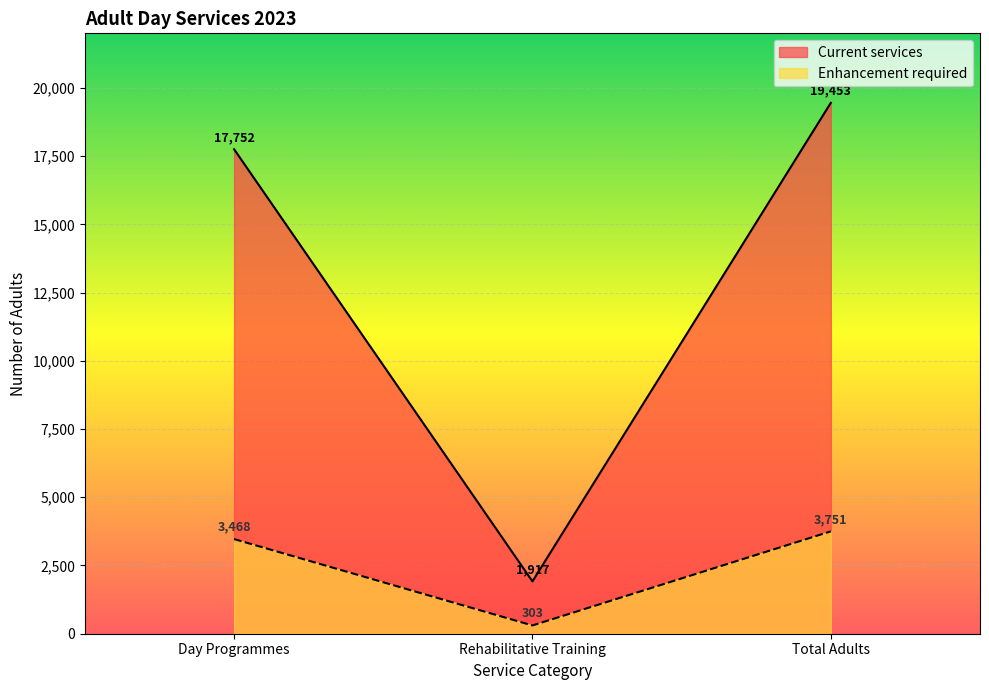

Reading left to right, list all the values displayed in this chart.

Current services: 17752	1917	19453
Enhancement required: 3468	303	3751